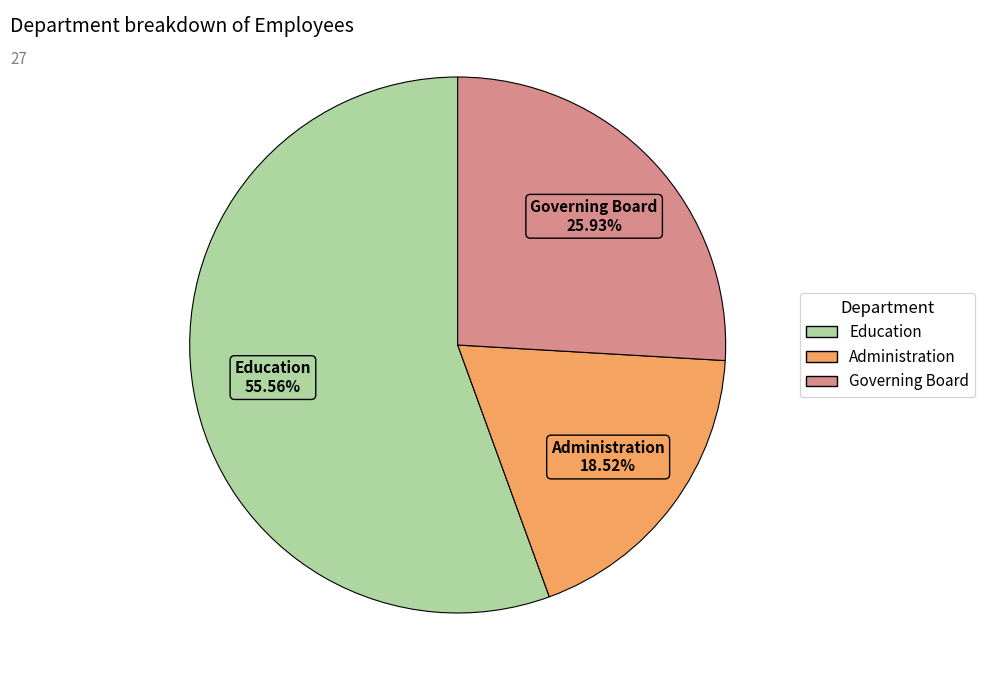

How many slices are in this pie chart?

3